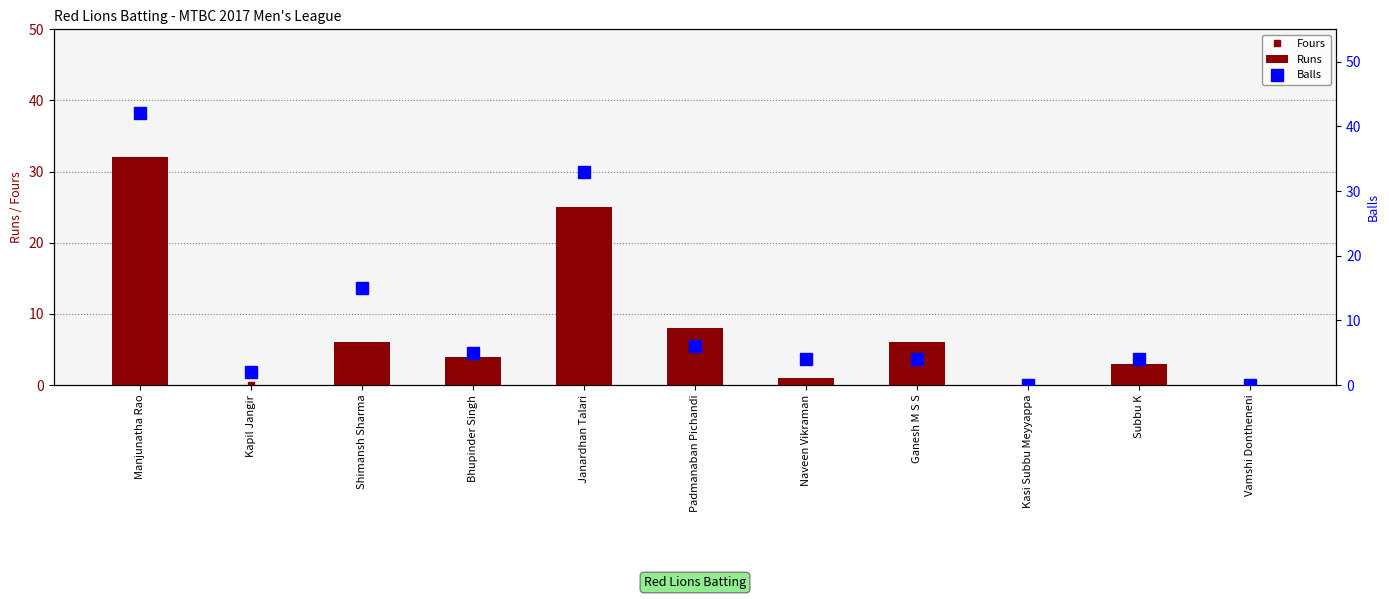

What is the value of the Runs bar at the 10th from the left?

3